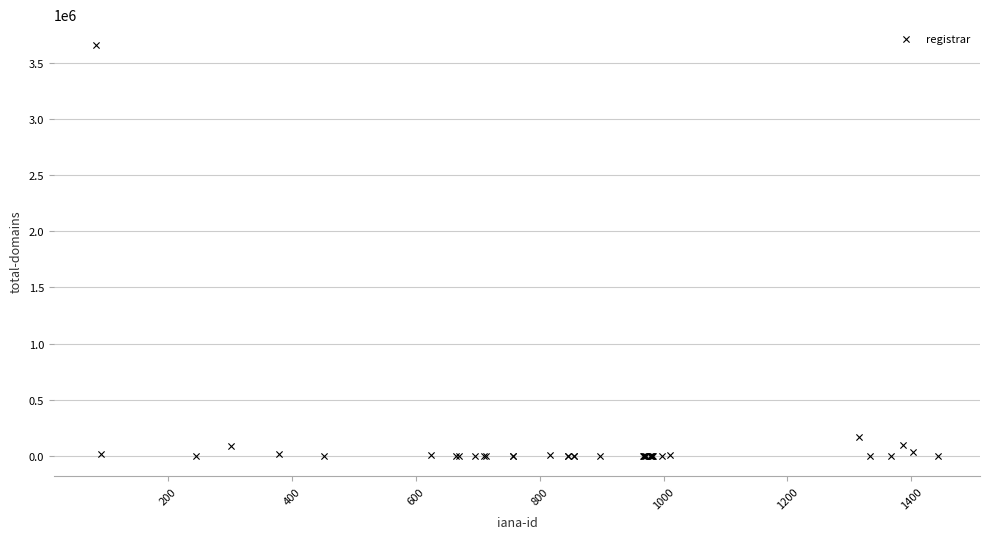

What Y value in the scatter plot is closest to 1832142?

165591